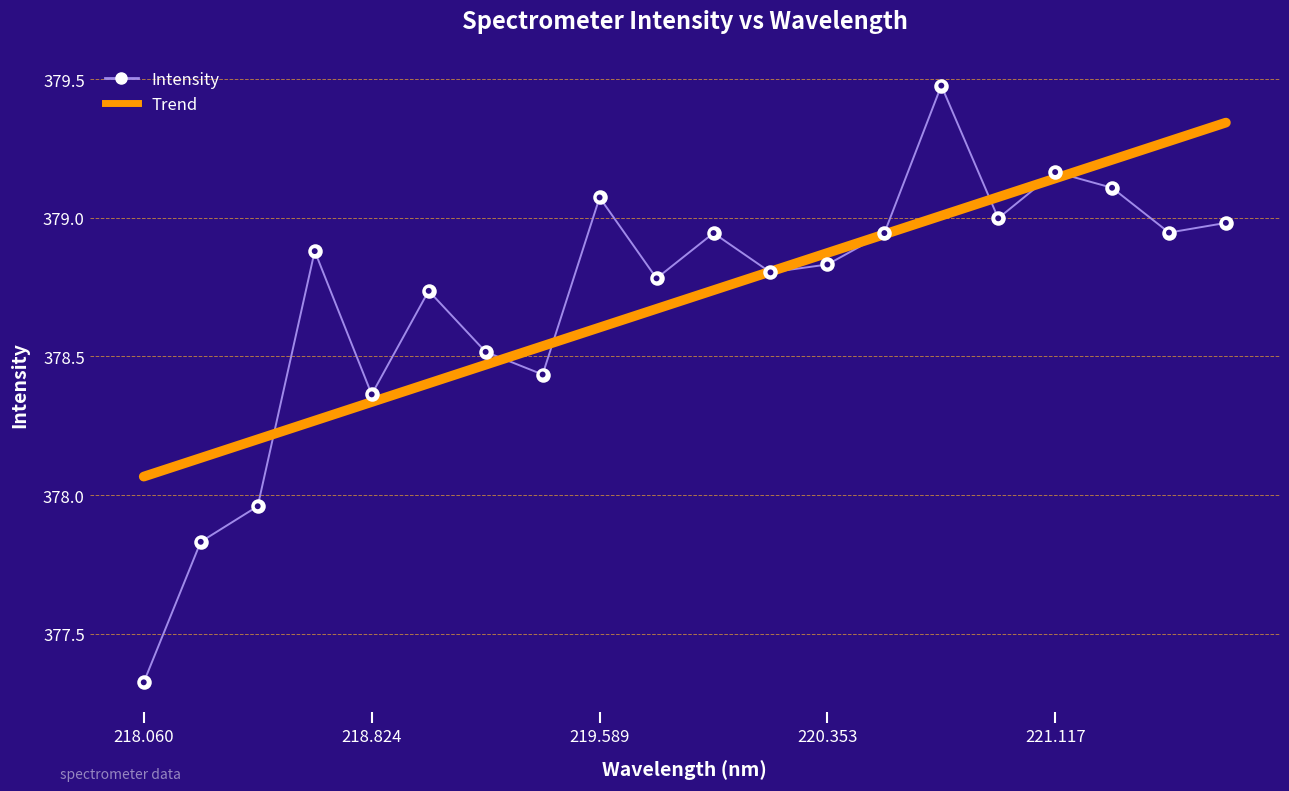

Which series has the widest spread of values?

Intensity